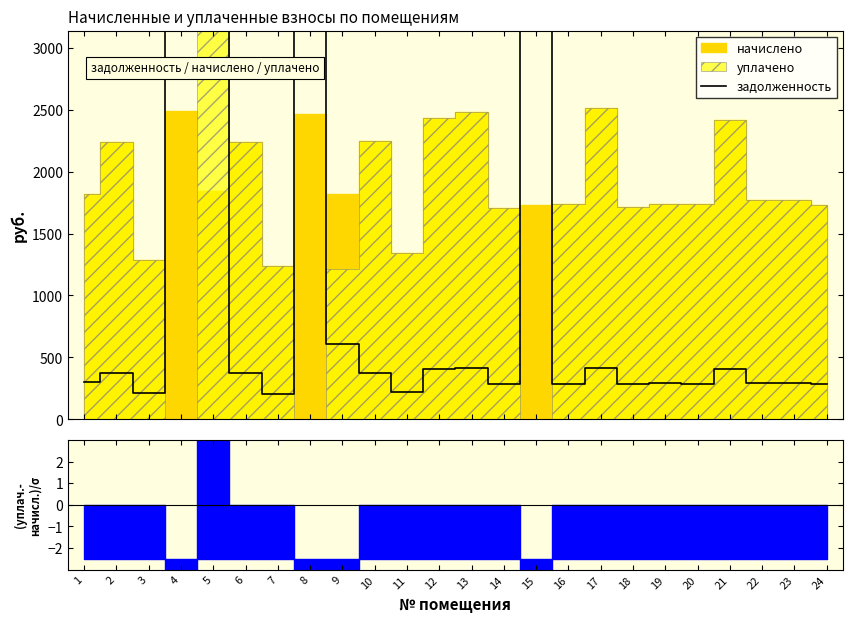

How many lines are shown in the chart?

1